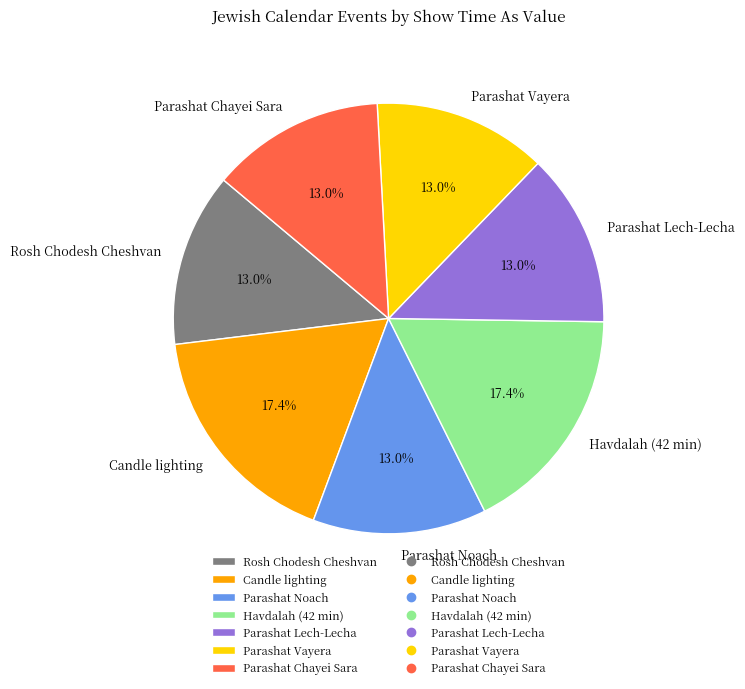

Does Rosh Chodesh Cheshvan account for over 50% of the chart?

No